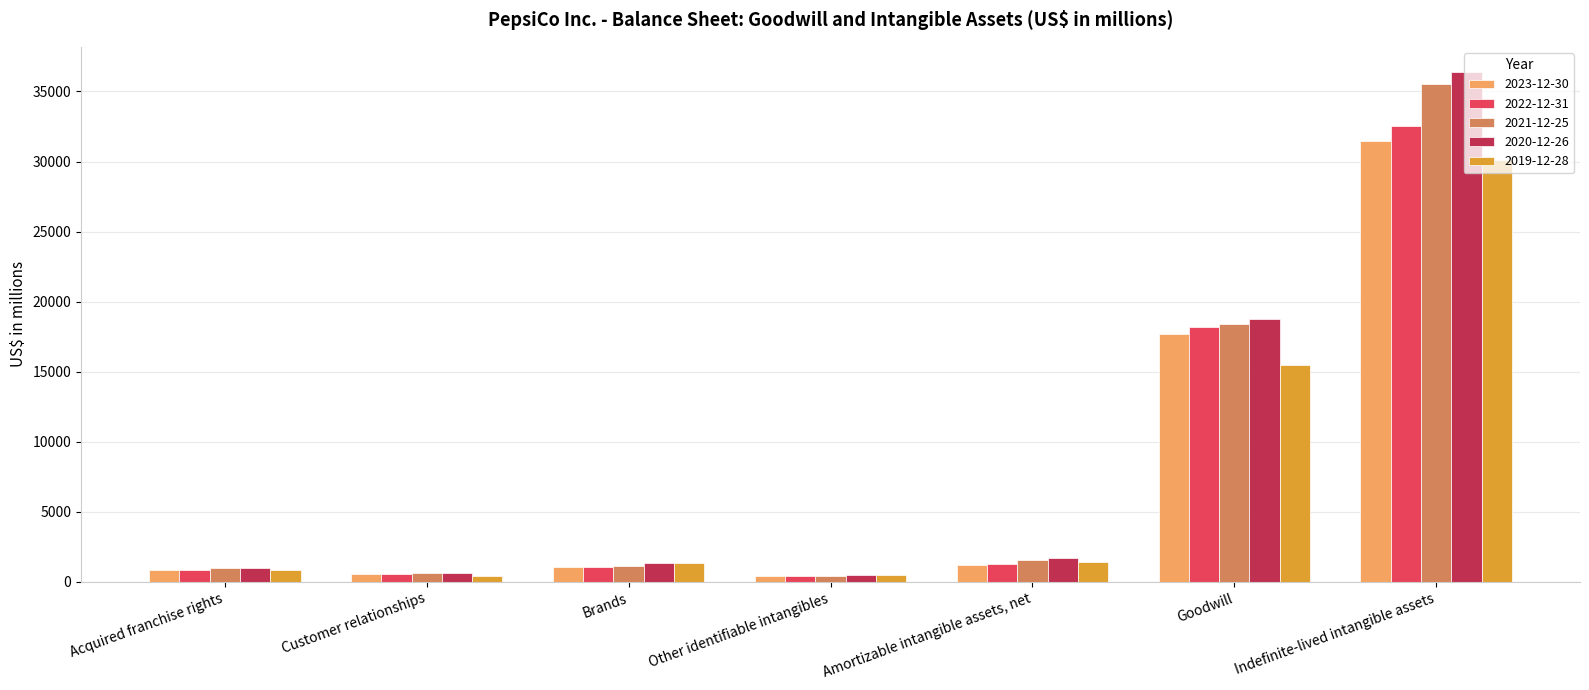

What is the label of the 7th bar from the left?

Indefinite-lived intangible assets